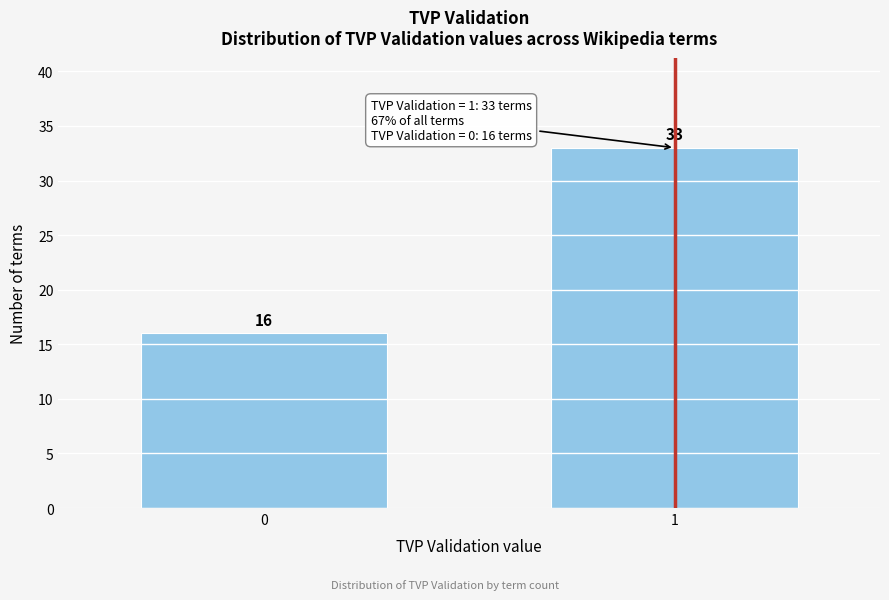

Reading left to right, list all the values displayed in this chart.

0=16	1=33